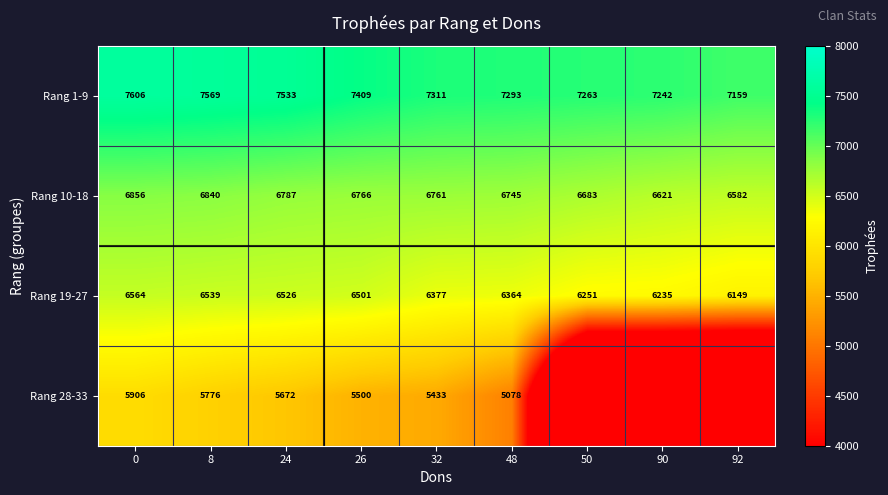

What is the spread (max minus min) of values at 32?

1878